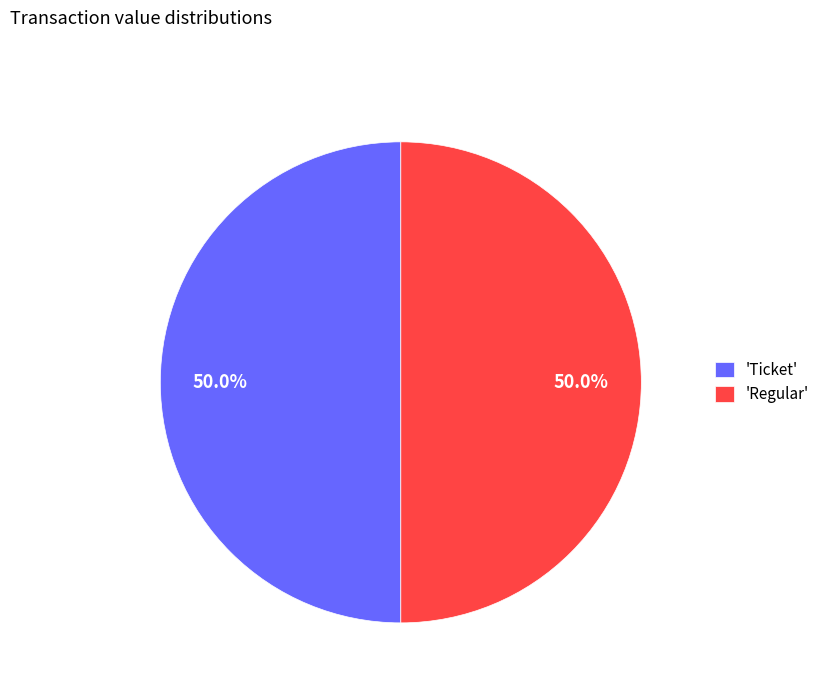

Combined, what portion of the pie is 'Ticket' and 'Regular'?

100.0%